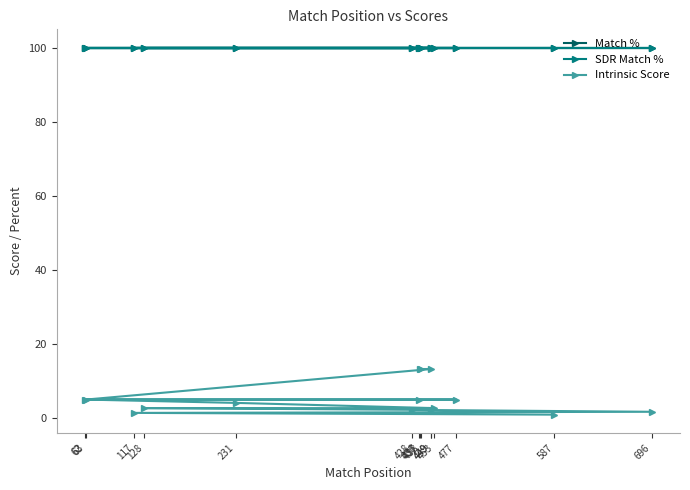

True or false: Intrinsic Score has more than 1 points higher than both neighbors.

False